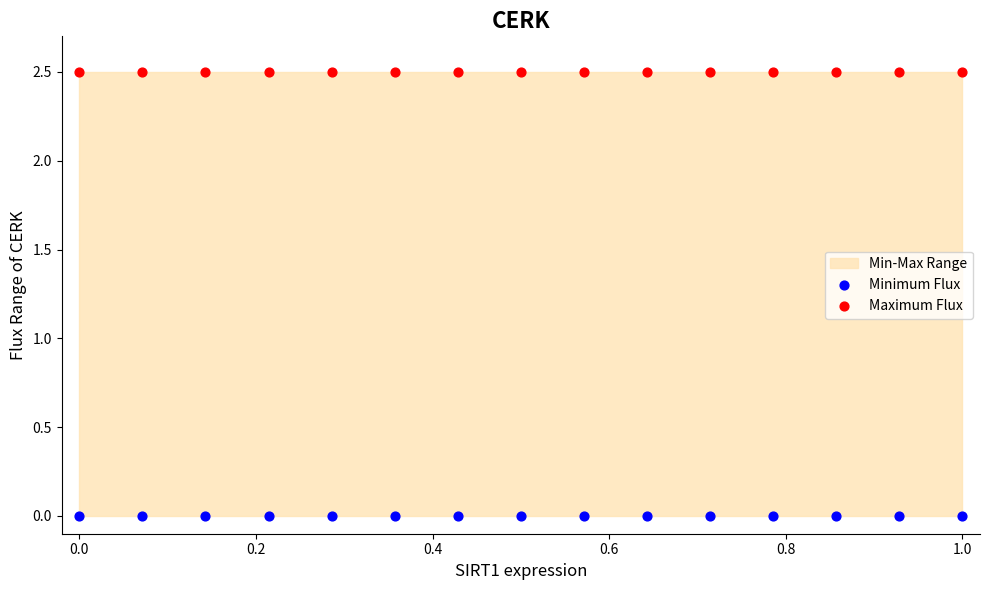

Which series contains the lowest Y value?

Minimum Flux